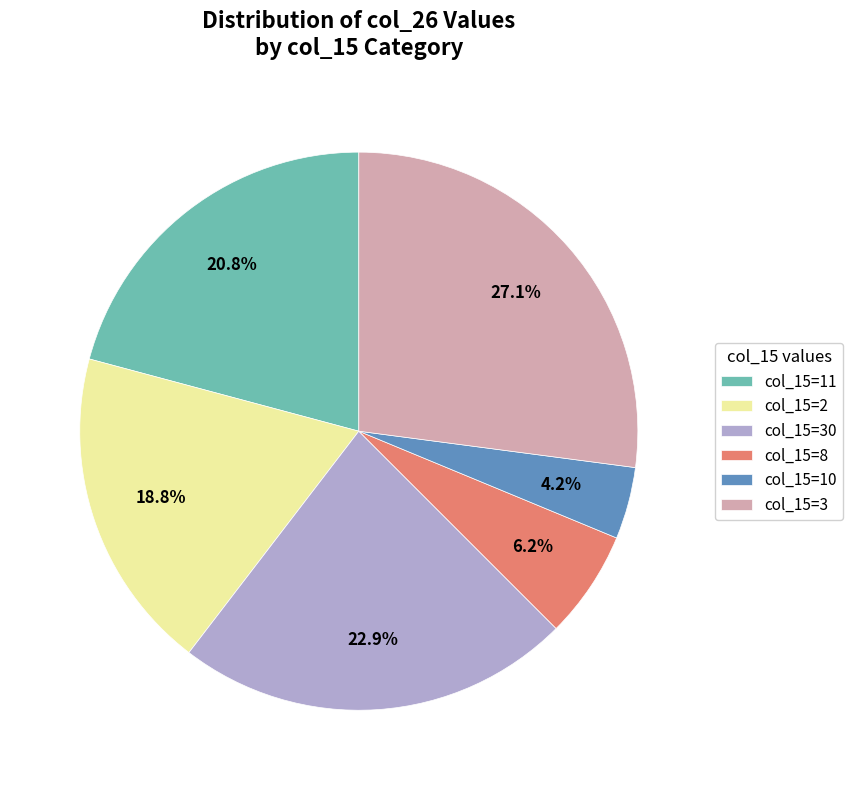

Count the number of slices in the pie.

6